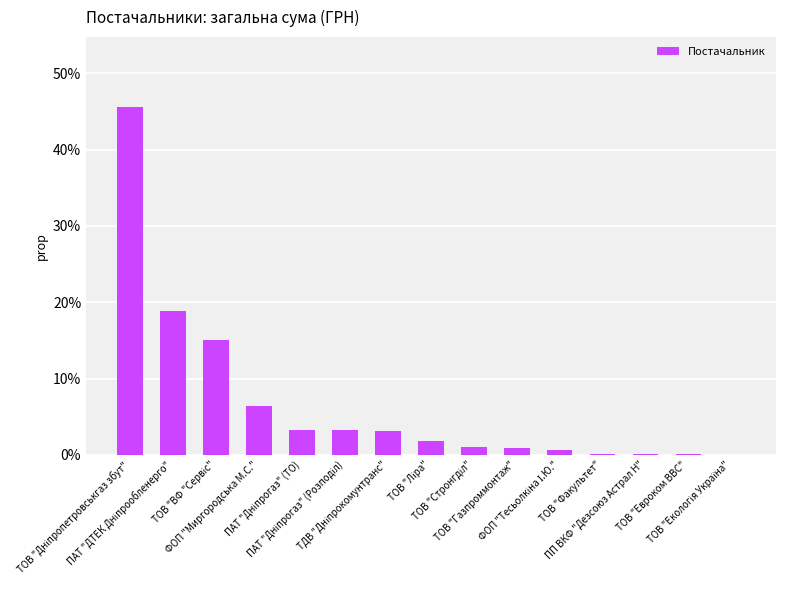

Are the bars horizontal?

No